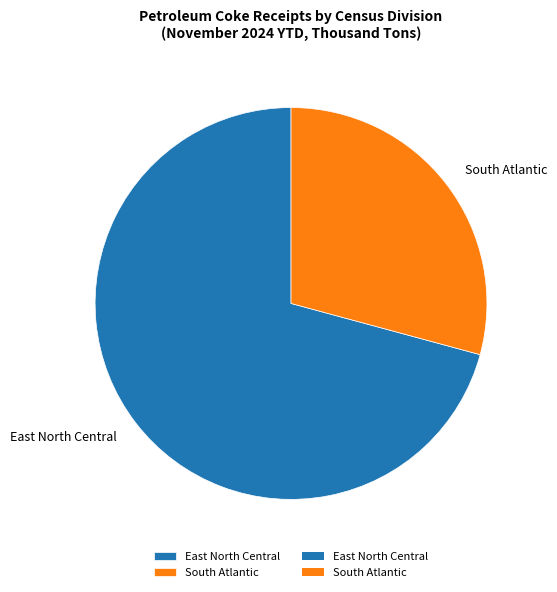

How many slices are in this pie chart?

2